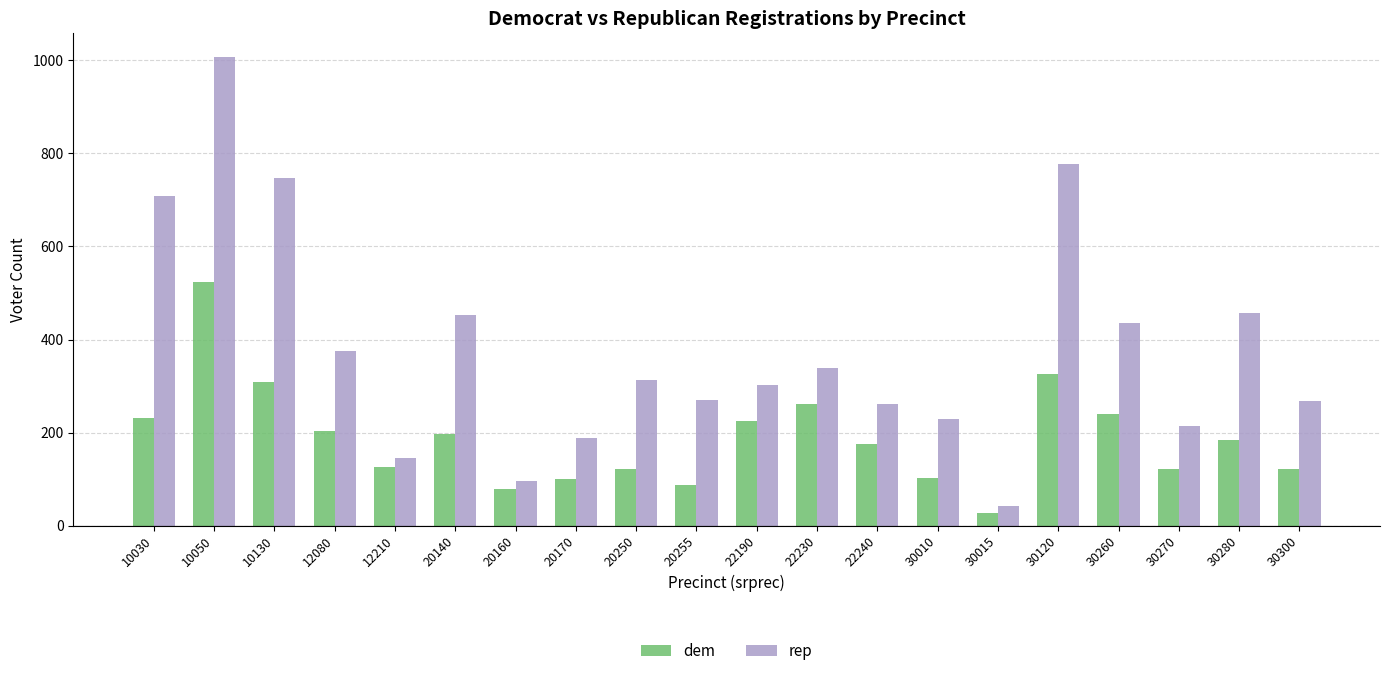

How many bars are there in total?

40